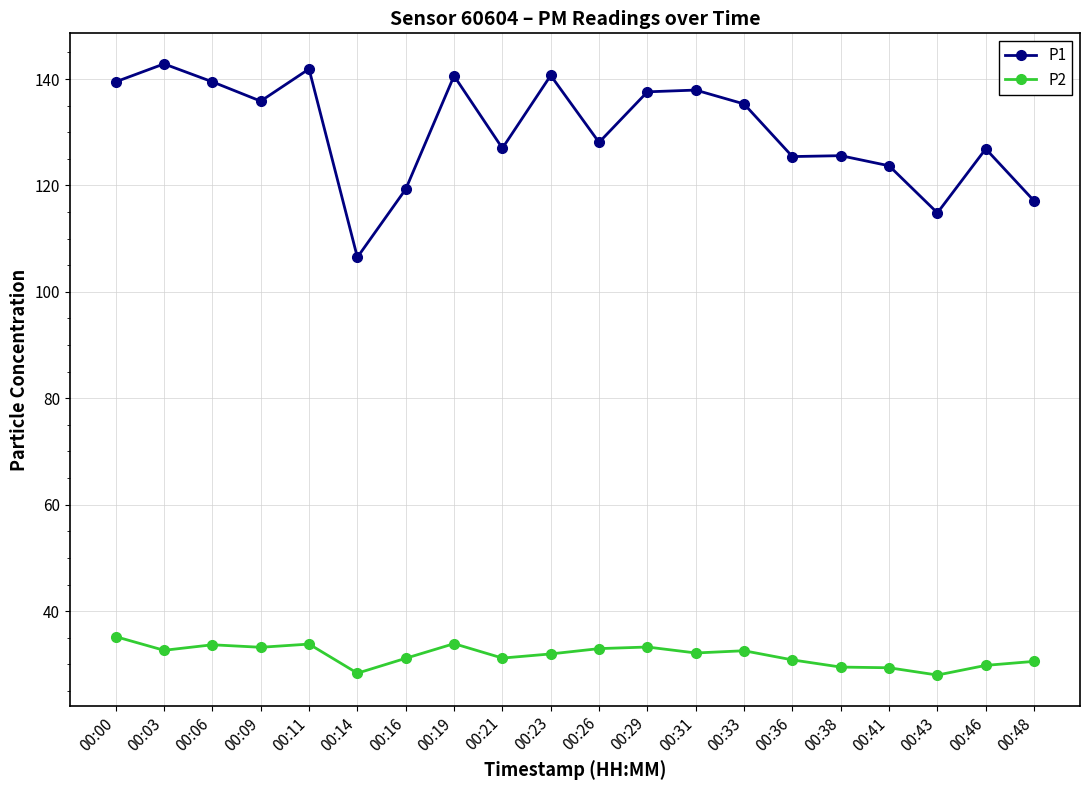

Is the value of P2 at 00:29 greater than the value of P1 at 00:26?

No